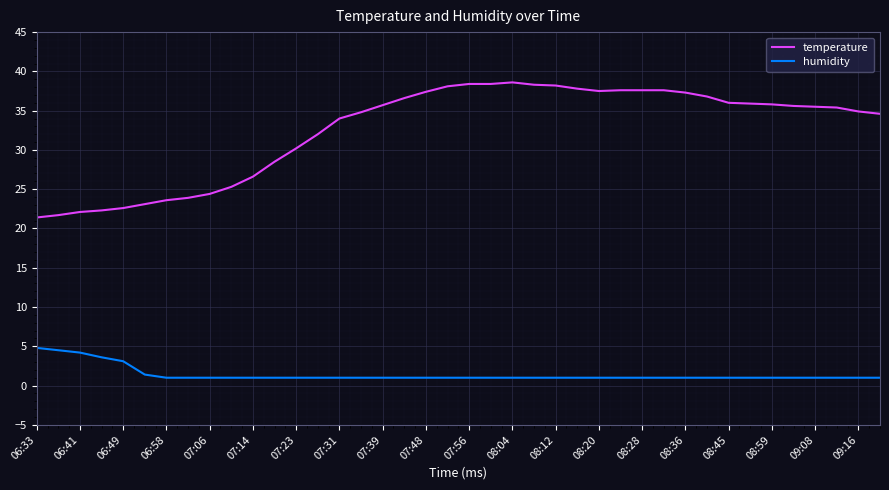

What is the sum of all humidity values?

55.6